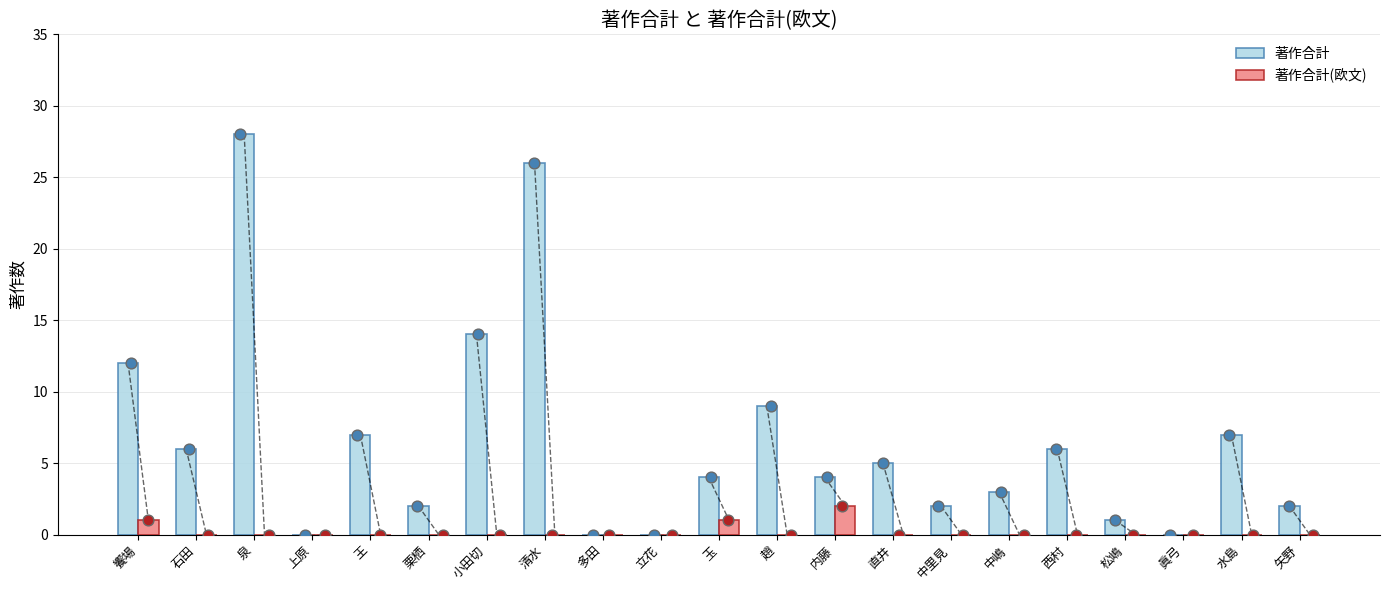

Is the value of 著作合計 at 趙 greater than the value of 著作合計(欧文) at 石田?

Yes